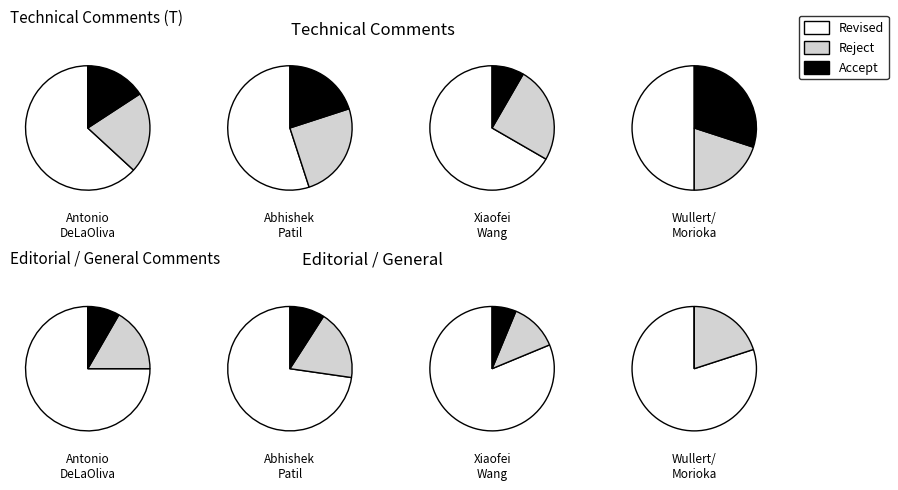

Is it true that Xiaofei Wang is 33% of the pie?

True